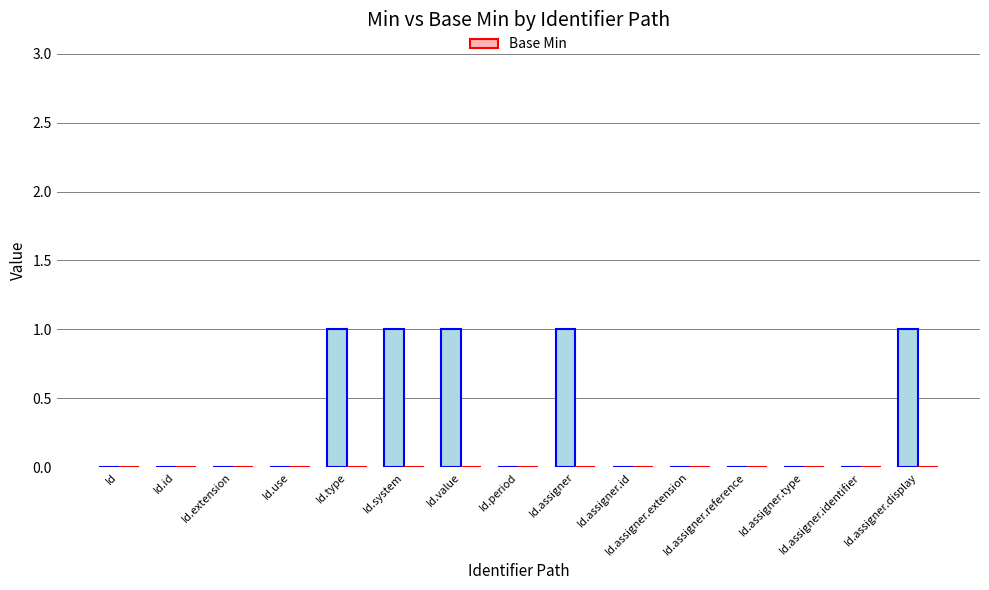

What is the greatest value displayed?

1